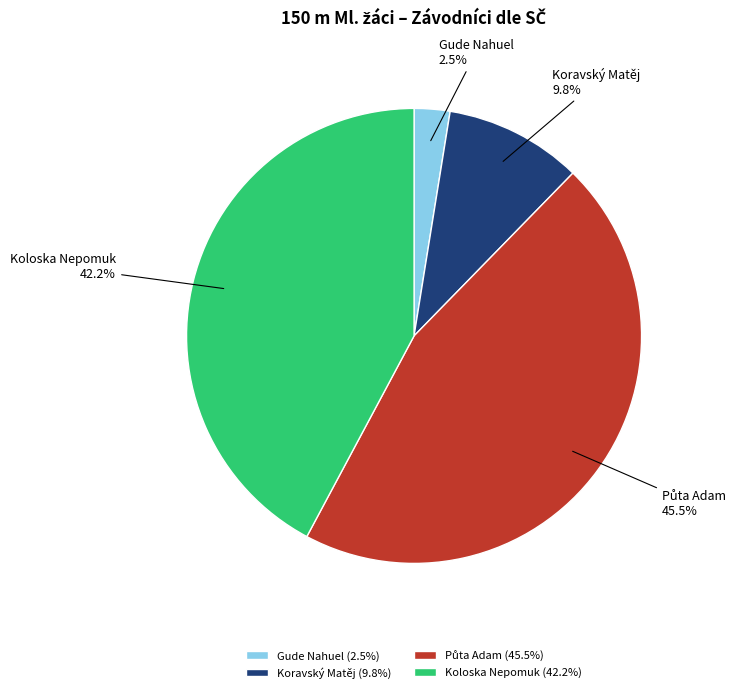

Between Koravský Matěj and Gude Nahuel, which is larger?

Koravský Matěj